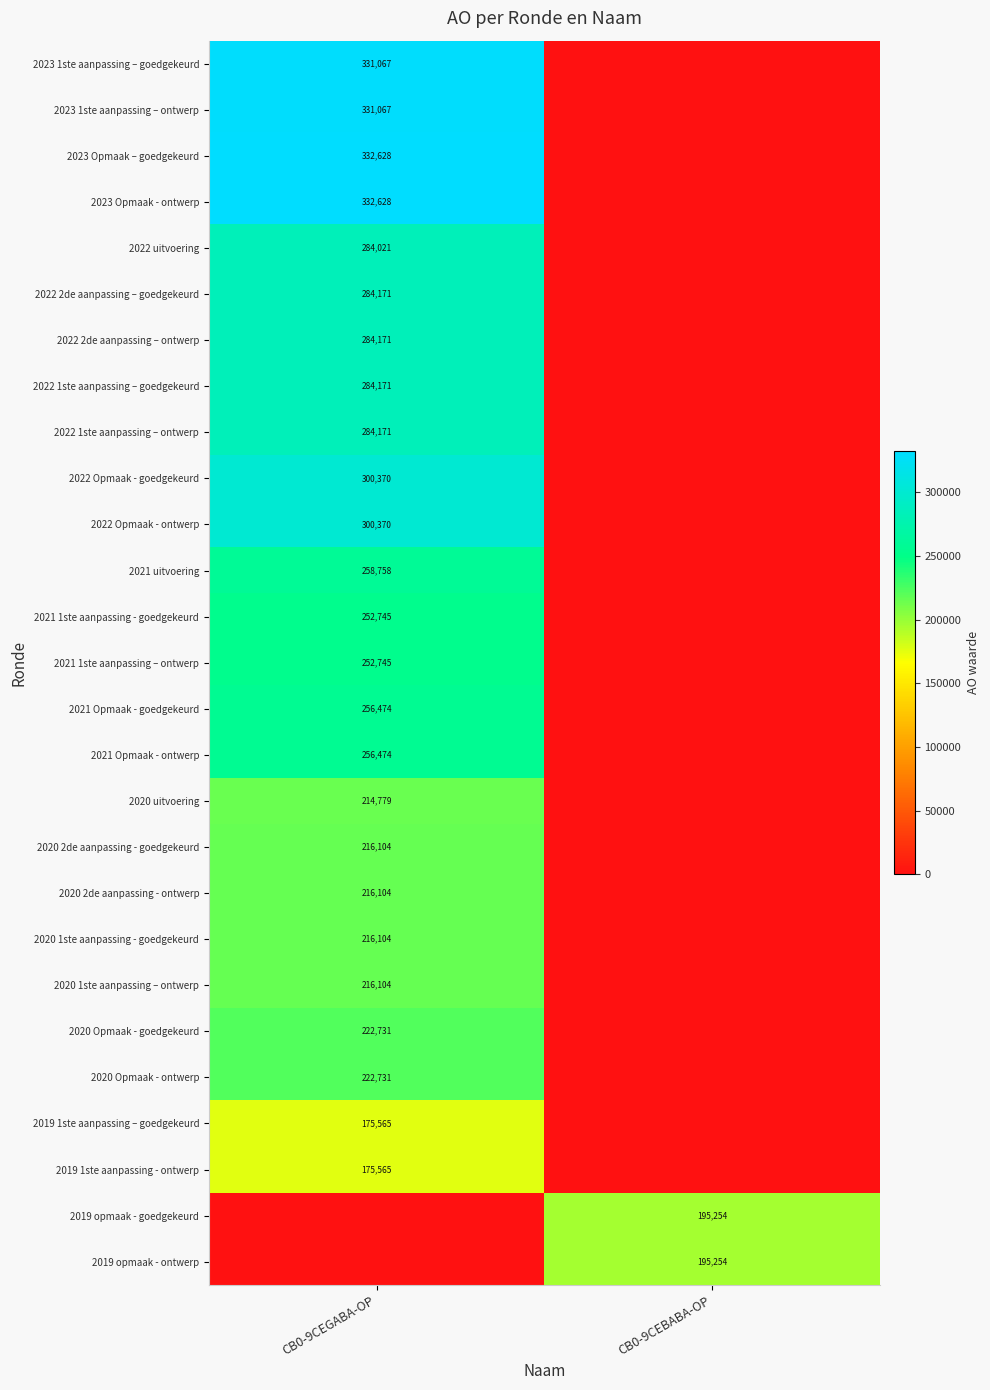

At how many categories does at least one series exceed 326822?

1